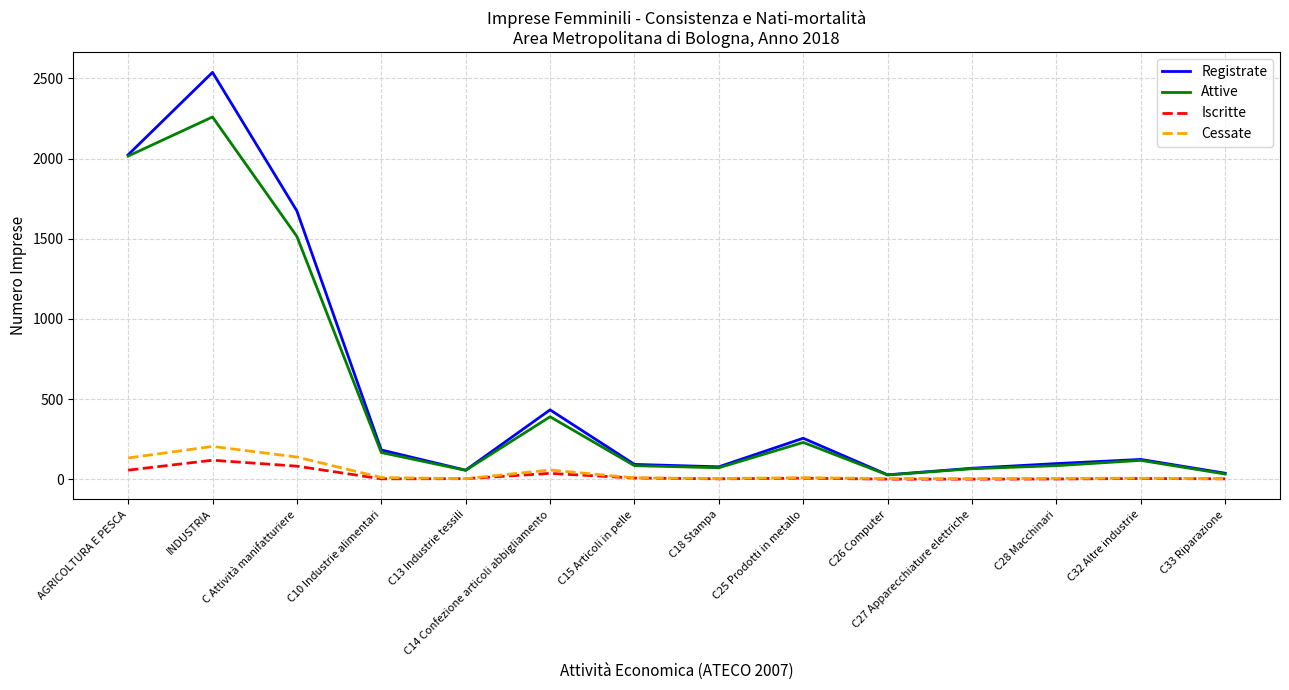

At which category is the sum across all series the highest?

INDUSTRIA